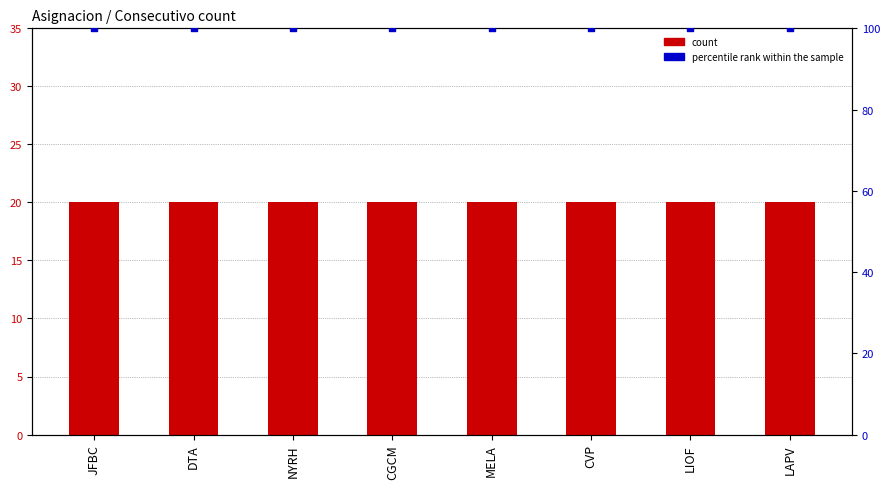

What is the total value across all series at JFBC?

120